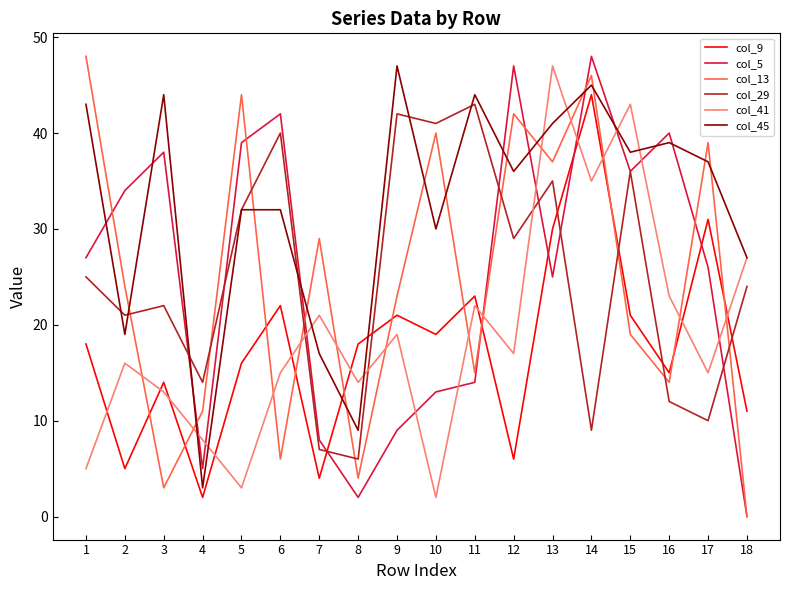

Rank the series at 4 from lowest to highest value.

col_9, col_45, col_5, col_41, col_13, col_29